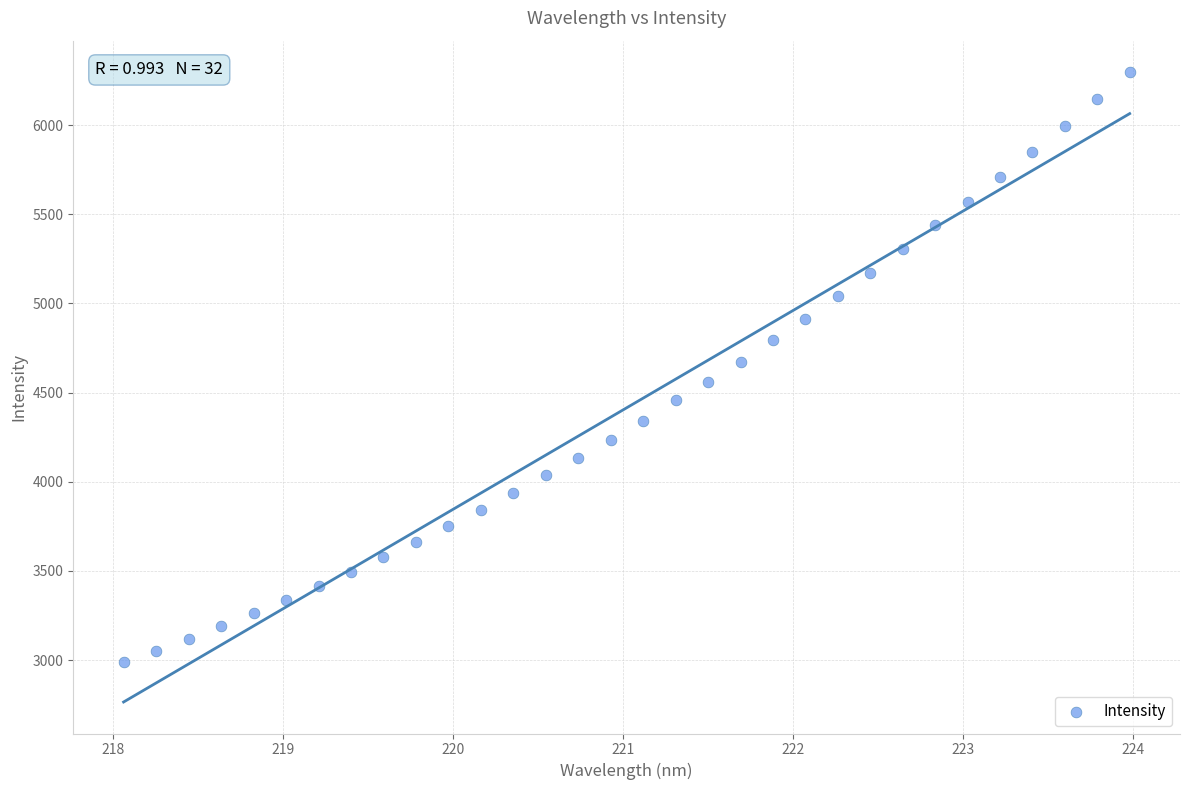

What is the range of Y values (max minus min)?

3309.4